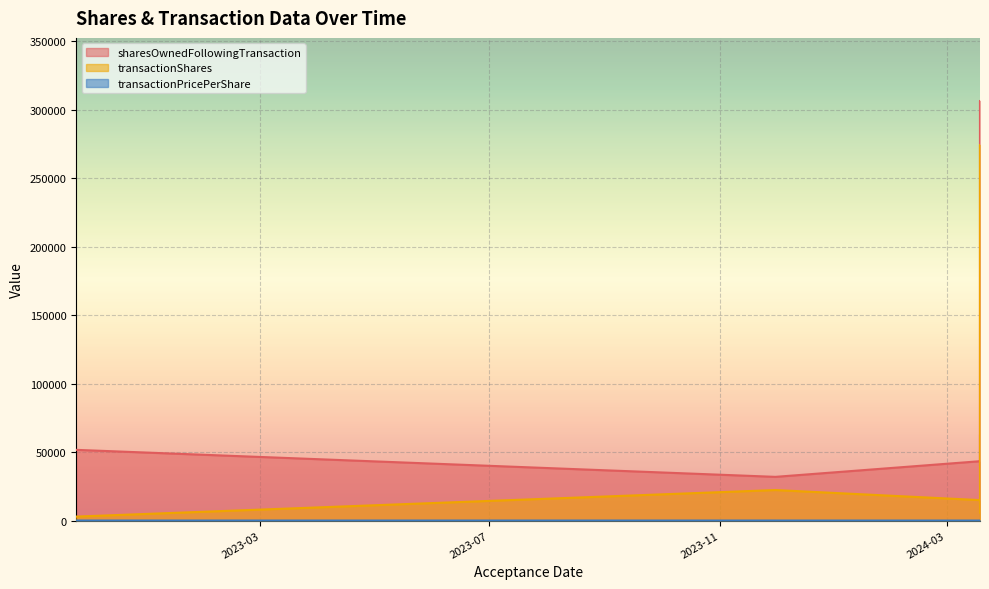

After their last crossing, which series has the higher values: transactionShares or sharesOwnedFollowingTransaction?

sharesOwnedFollowingTransaction